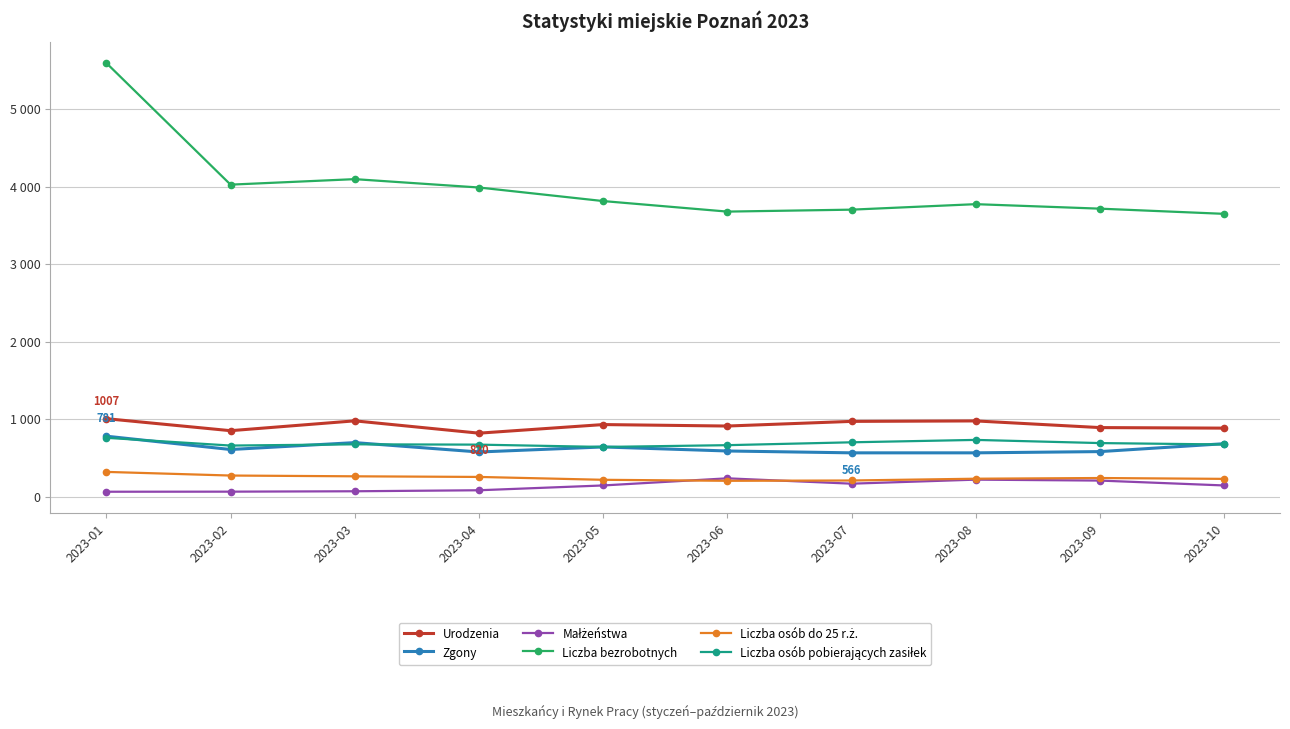

Which category has the highest value in the Małżeństwa series?

2023-06